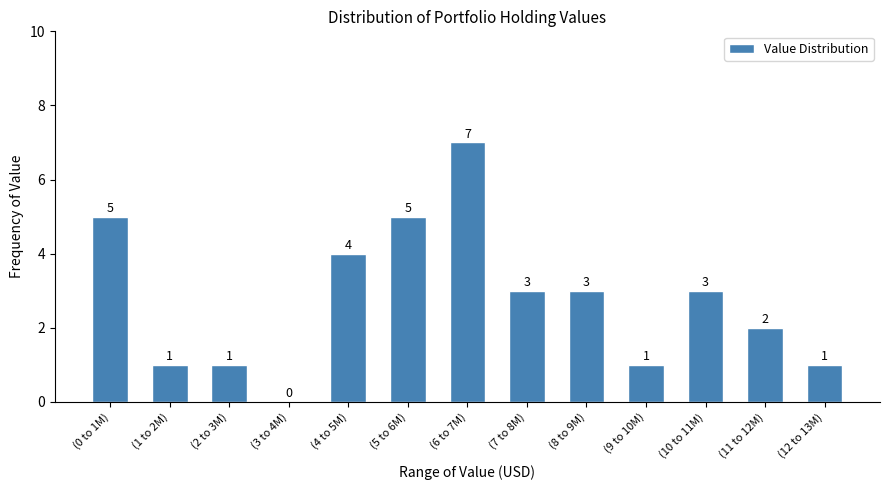

Reading left to right, extract all data points from this chart.

(0 to 1M)=5	(1 to 2M)=1	(2 to 3M)=1	(3 to 4M)=0	(4 to 5M)=4	(5 to 6M)=5	(6 to 7M)=7	(7 to 8M)=3	(8 to 9M)=3	(9 to 10M)=1	(10 to 11M)=3	(11 to 12M)=2	(12 to 13M)=1